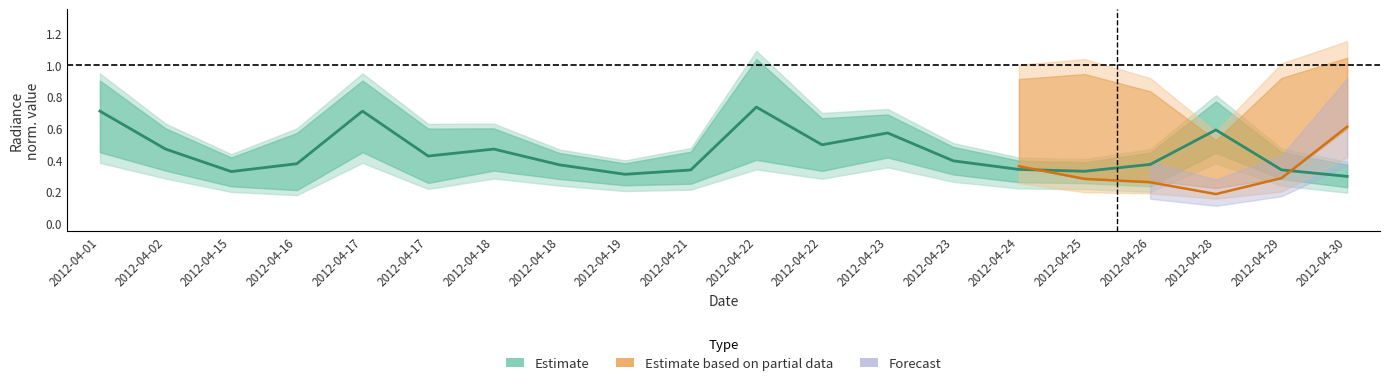

At how many categories does at least one series exceed 0?

20